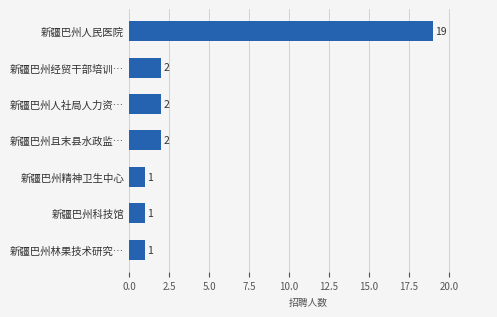

What is the difference between the second highest and second lowest values?

1